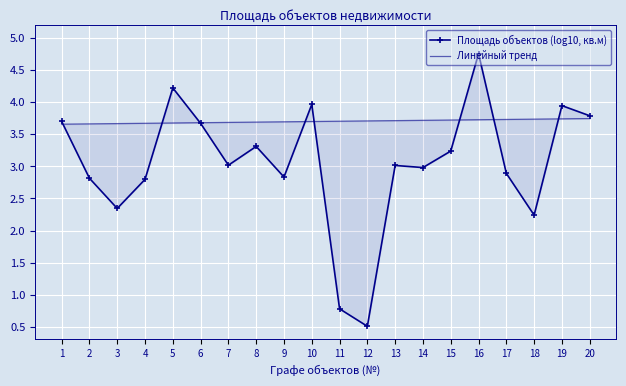

What is the highest value of the Линейный тренд series?

3.7